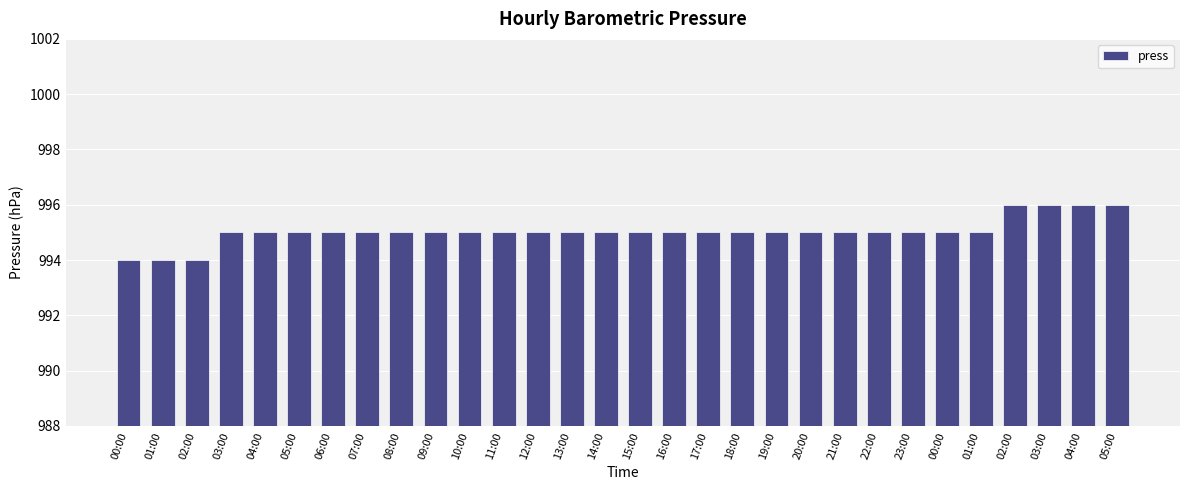

Which has a higher value, 06:00 or 17:00?

06:00